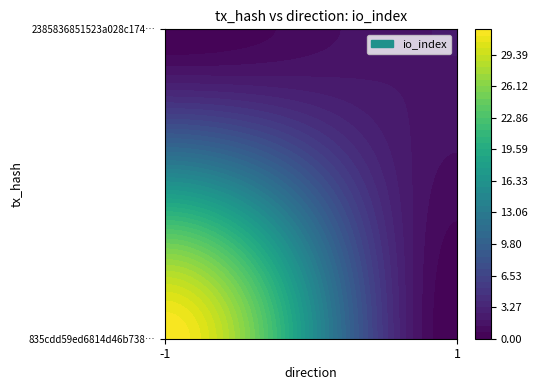

What is the difference between the maximum and minimum values in the 835cdd59ed6814d46b7385937b6e85543e45eee series?

33